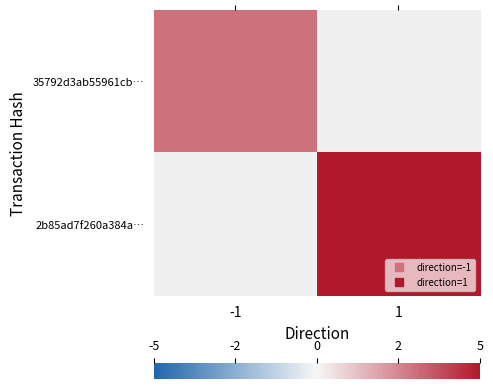

At which label does 2b85ad7f260a384a… reach its minimum?

-1